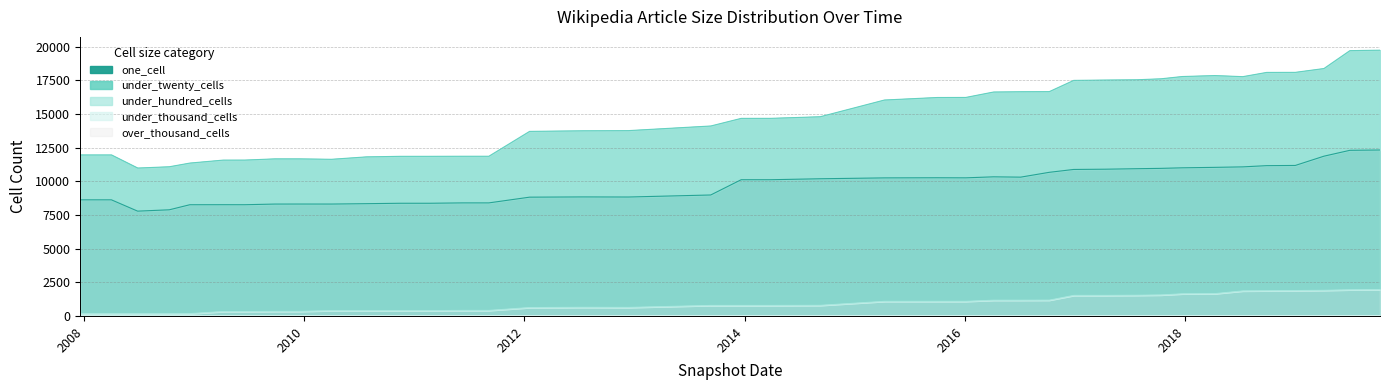

At which category is the sum across all series the highest?

2019-10-09